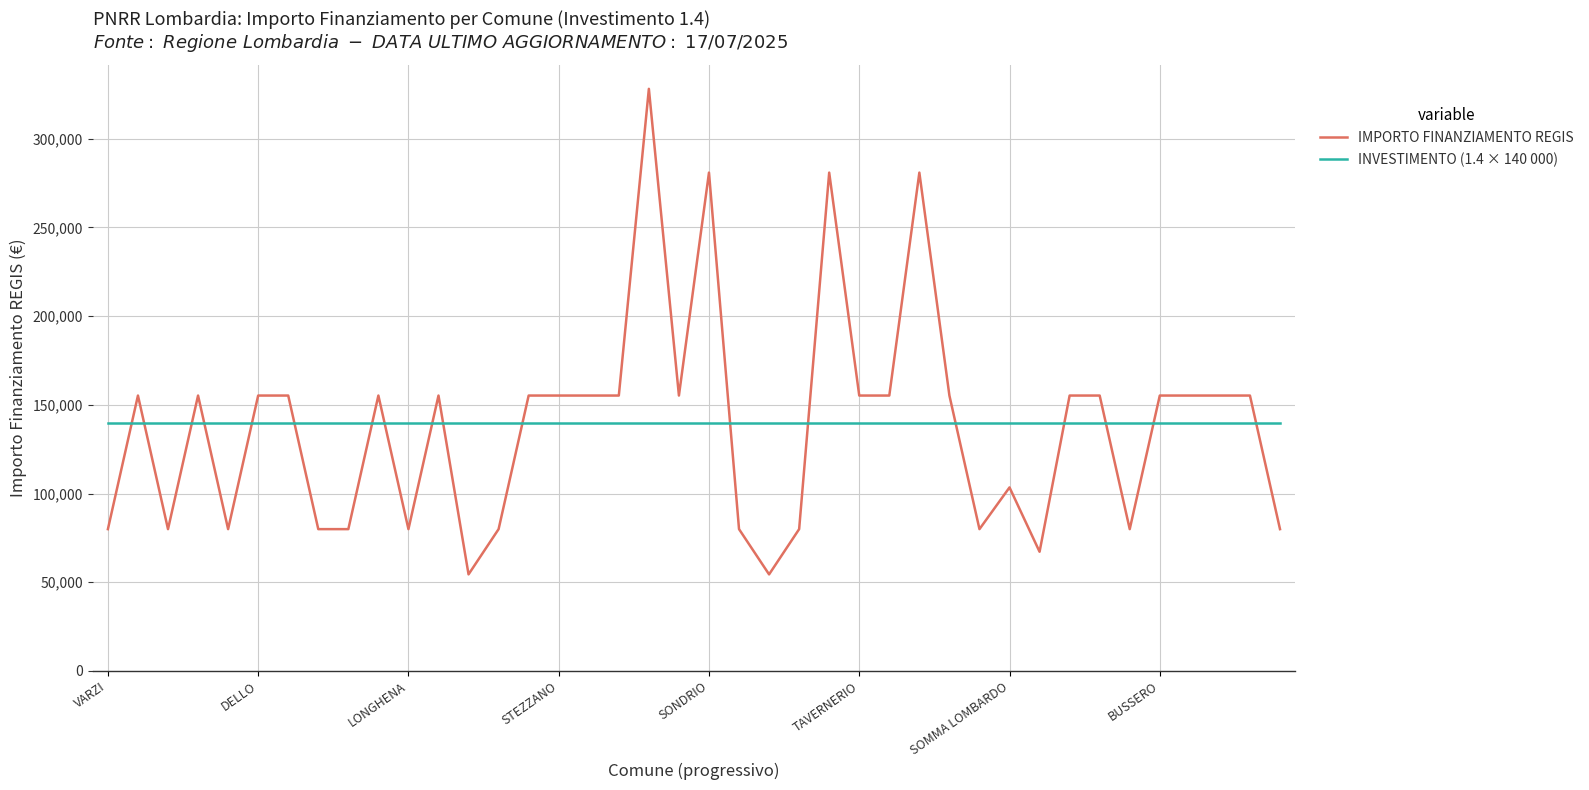

What is the difference between the maximum and minimum values in the IMPORTO FINANZIAMENTO REGIS series?

273748